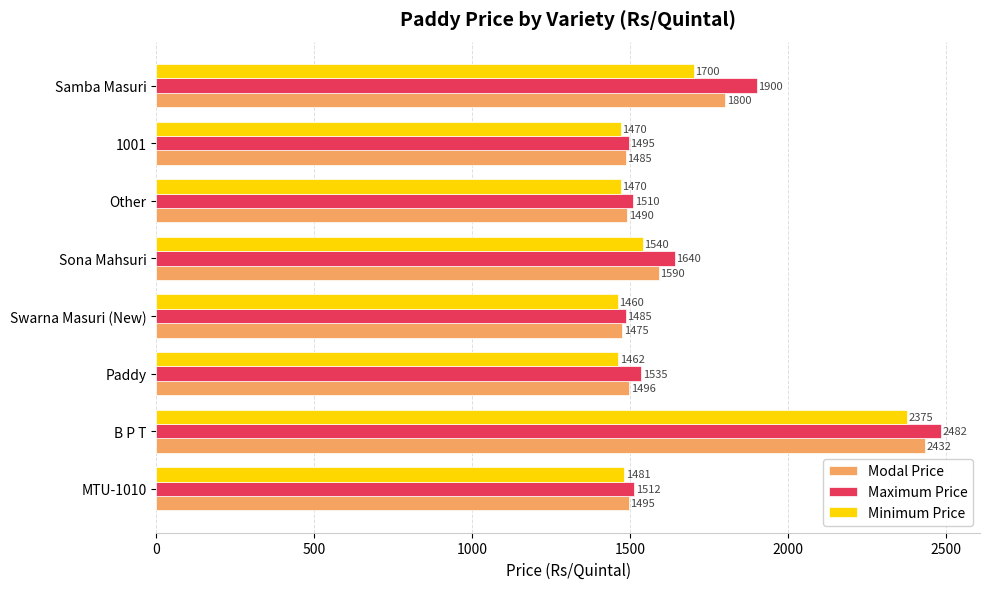

What is the approximate value of Maximum Price at Samba Masuri?

1900.0